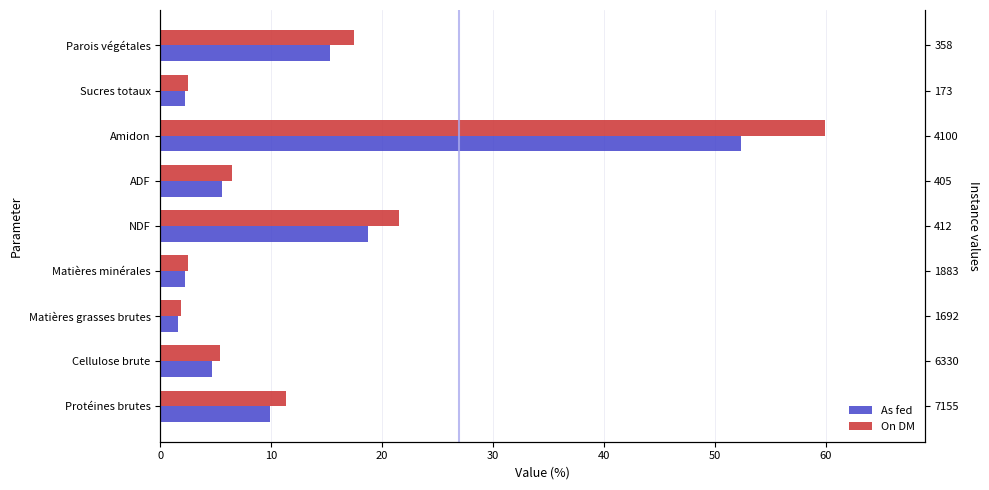

What is the difference between the maximum and minimum values in the As fed series?

50.7